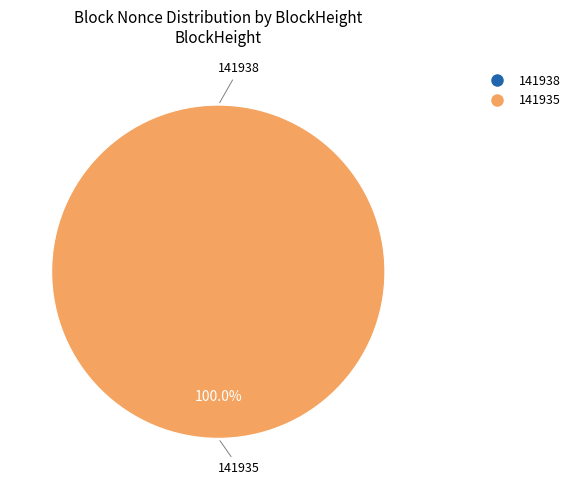

To the nearest percent, what is the difference between the largest and smallest slice percentages?

100%